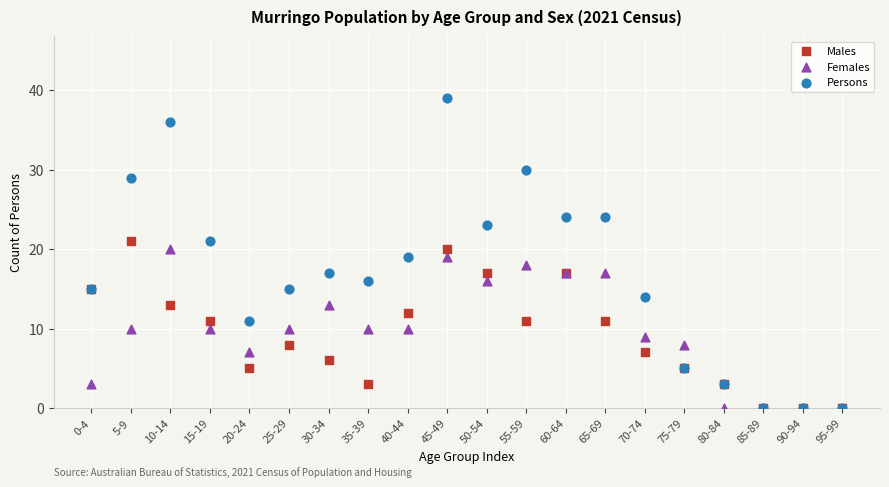

Which series has the widest spread of Y values?

Persons